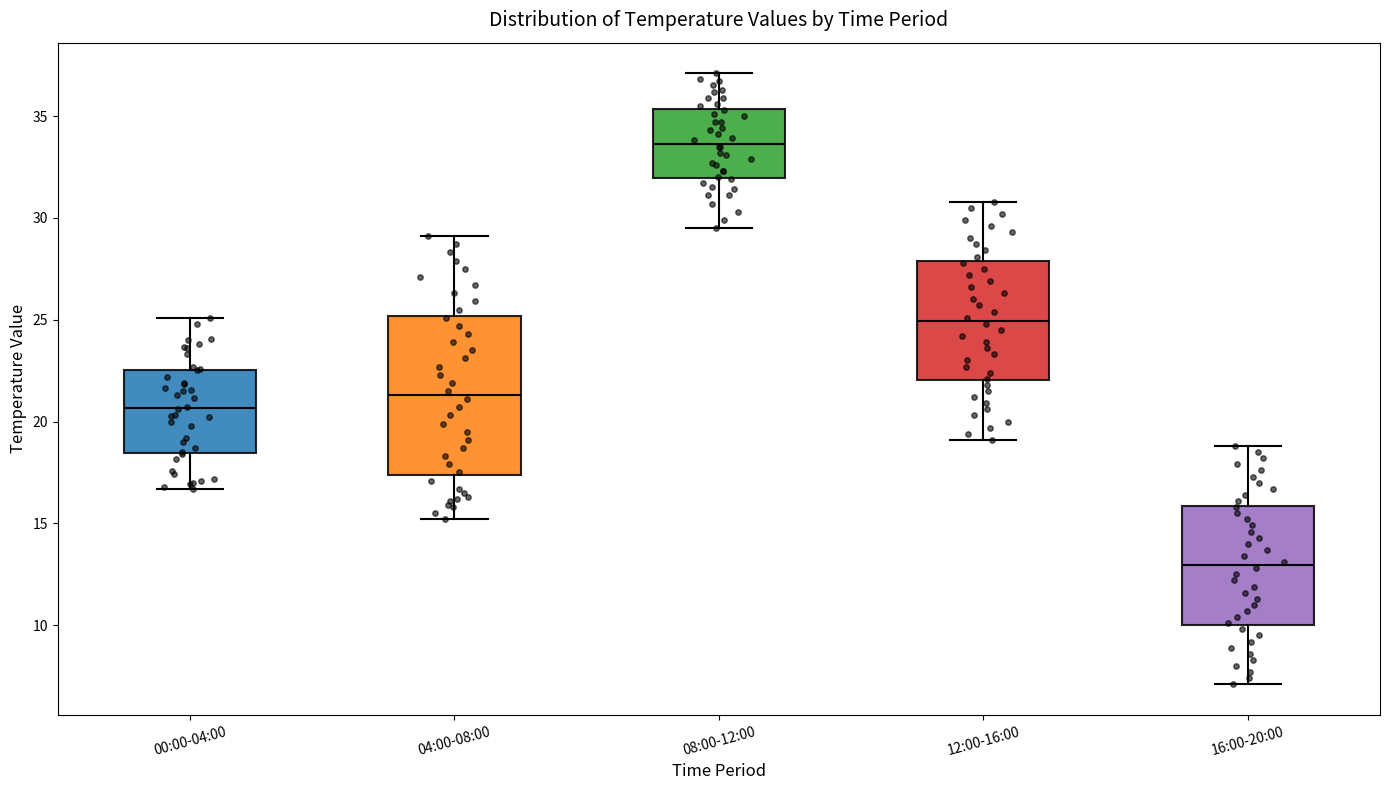

Which box's median line is the lowest?

16:00-20:00